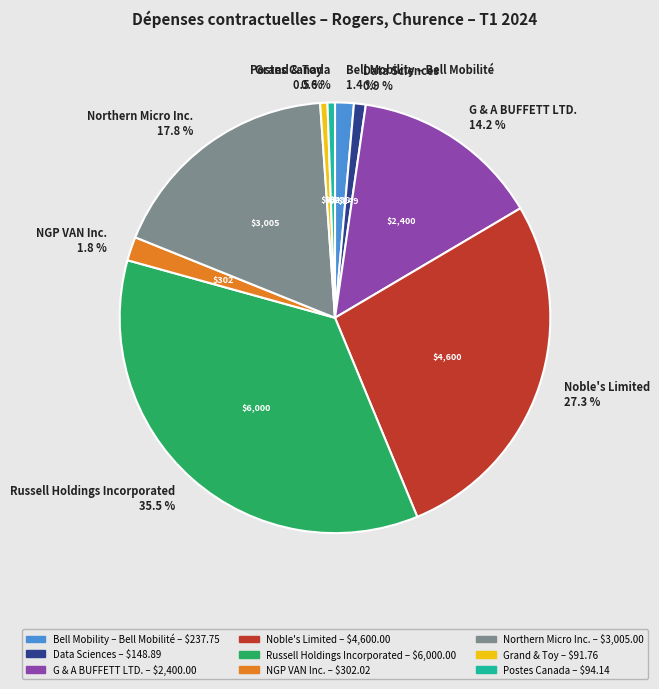

Approximately how many times larger is the value at Noble's Limited compared to Postes Canada?

48.9